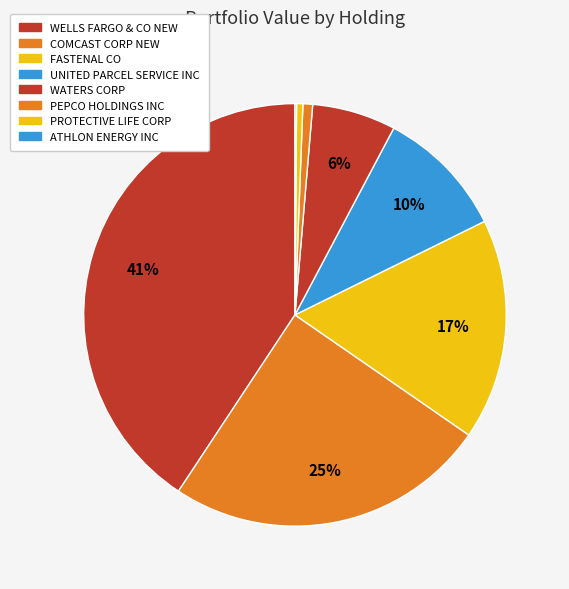

Is there any slice that represents more than half of the pie?

No